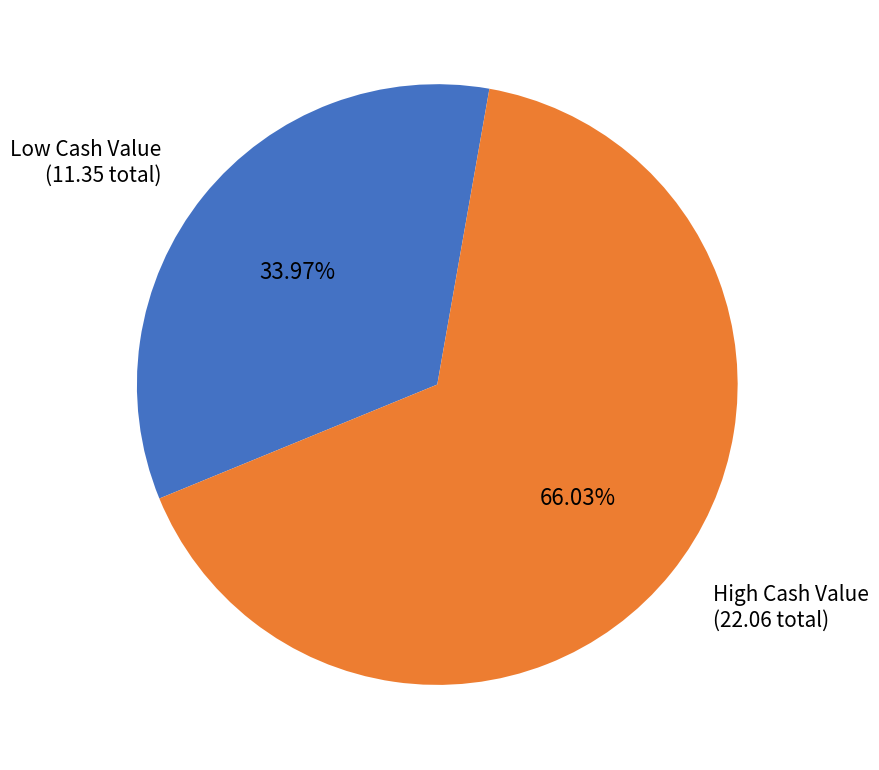

Does any single category account for the majority?

Yes